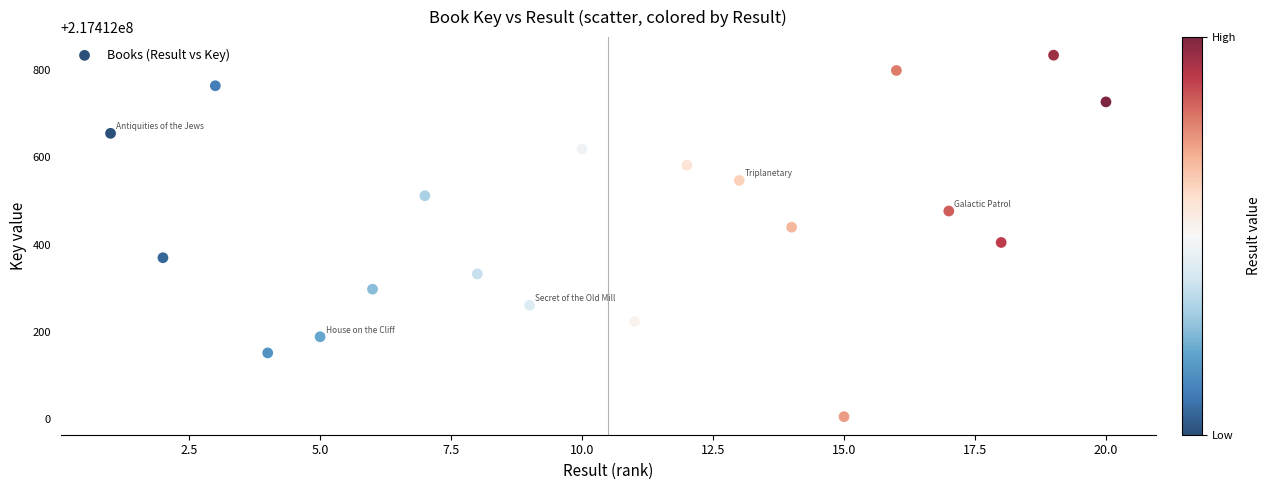

What is the range of Y values (max minus min)?

828